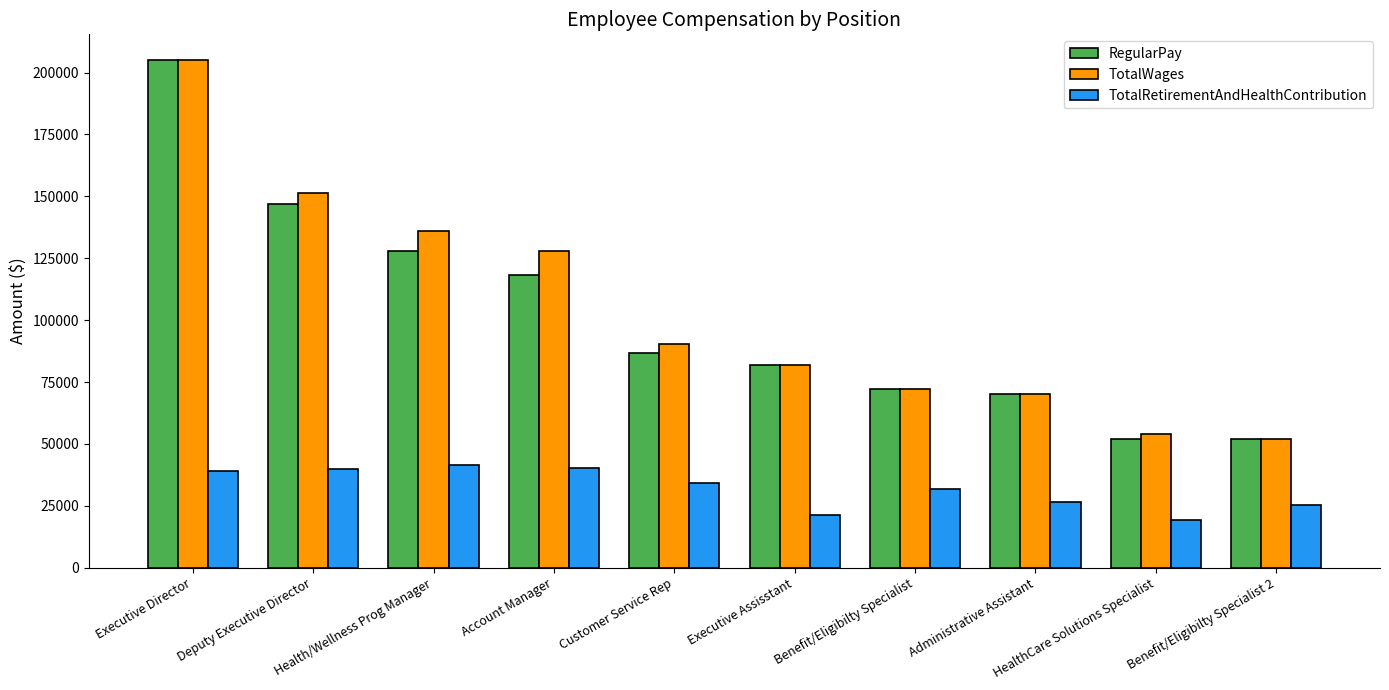

How many bars are there in each group?

3